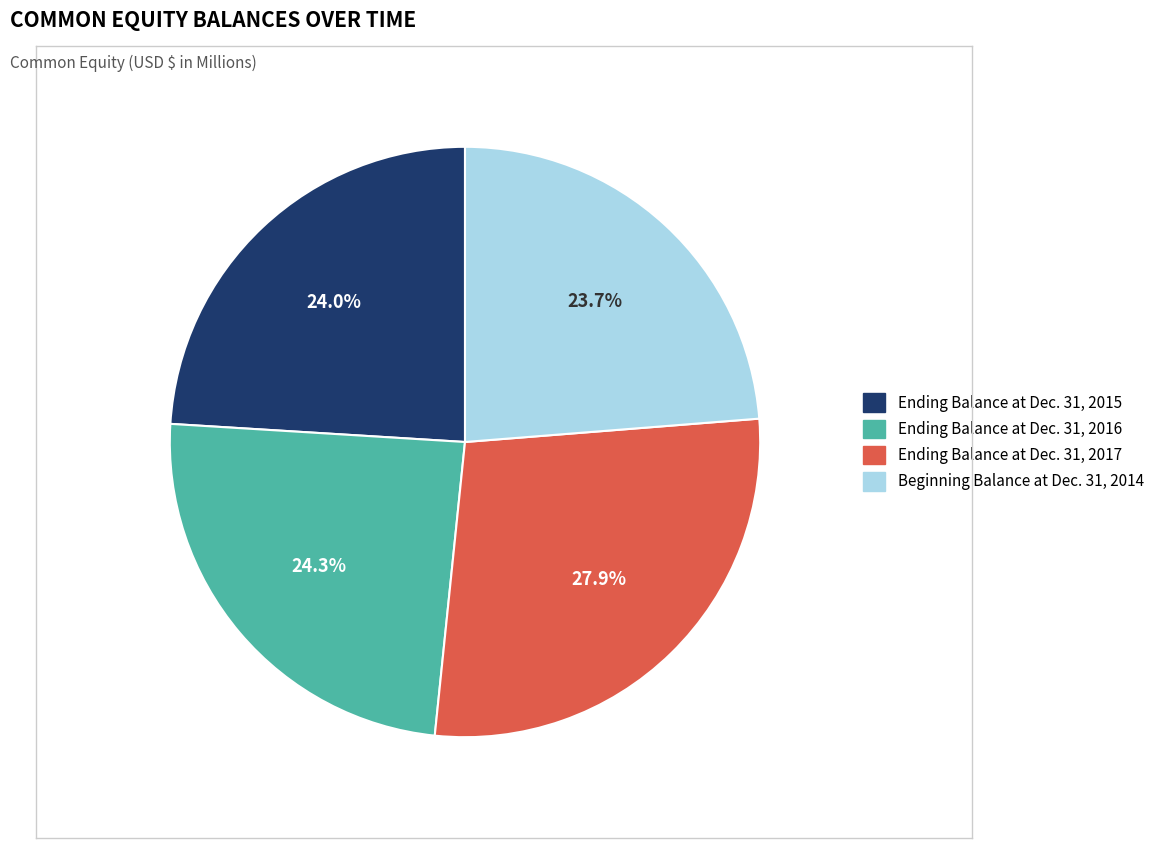

How many segments does this pie chart have?

4